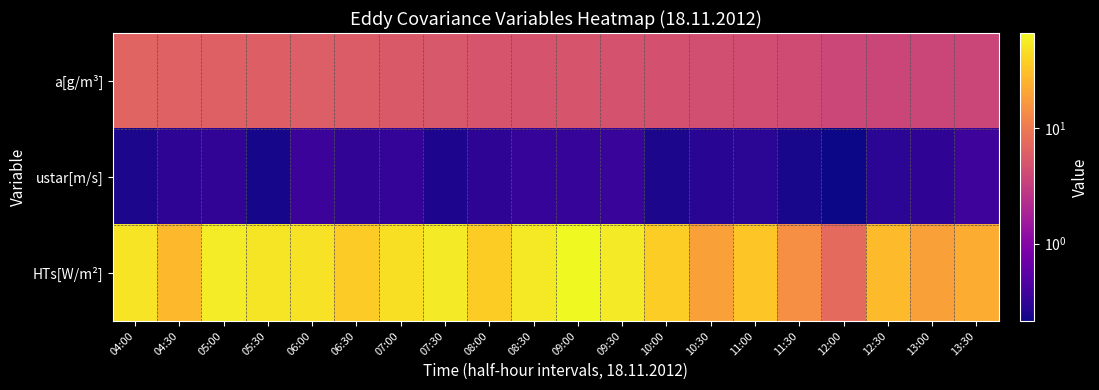

Count the number of data series in this chart.

3